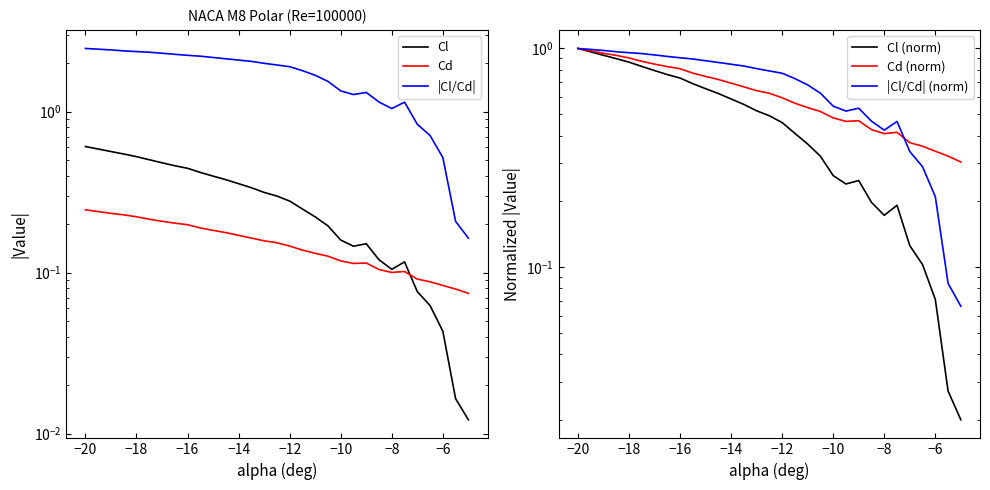

True or false: Cd (norm) has a value of 1.0 at −20.

True